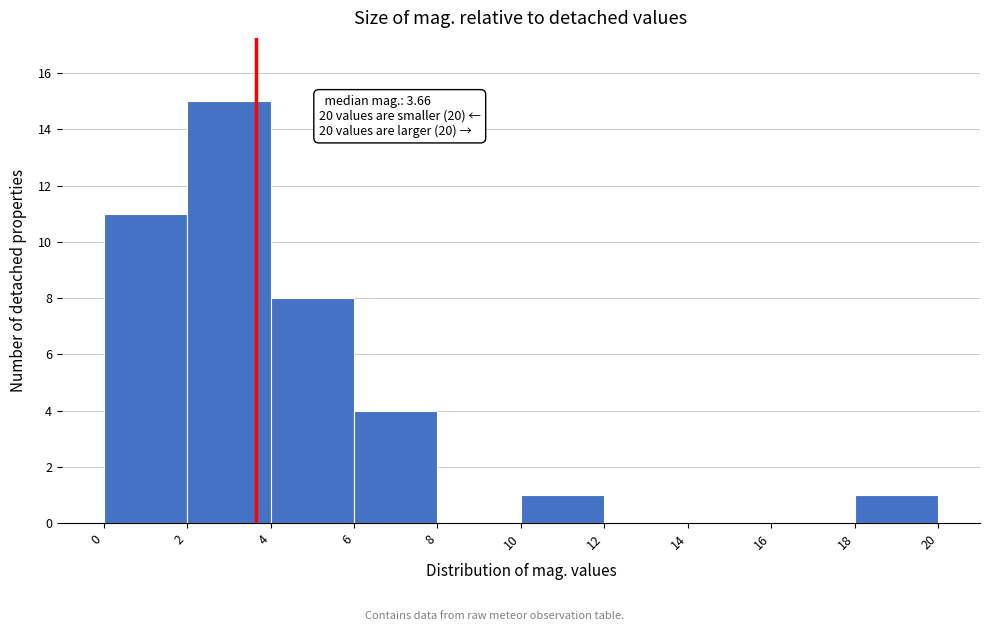

Which range on the x-axis has the tallest bar?

2 to 4